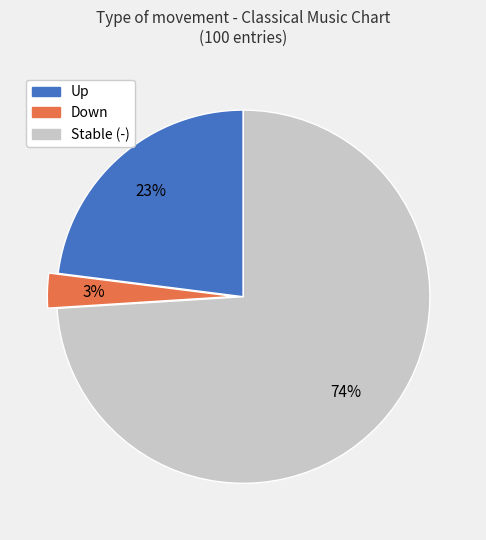

Between Down and Stable (-), which is larger?

Stable (-)